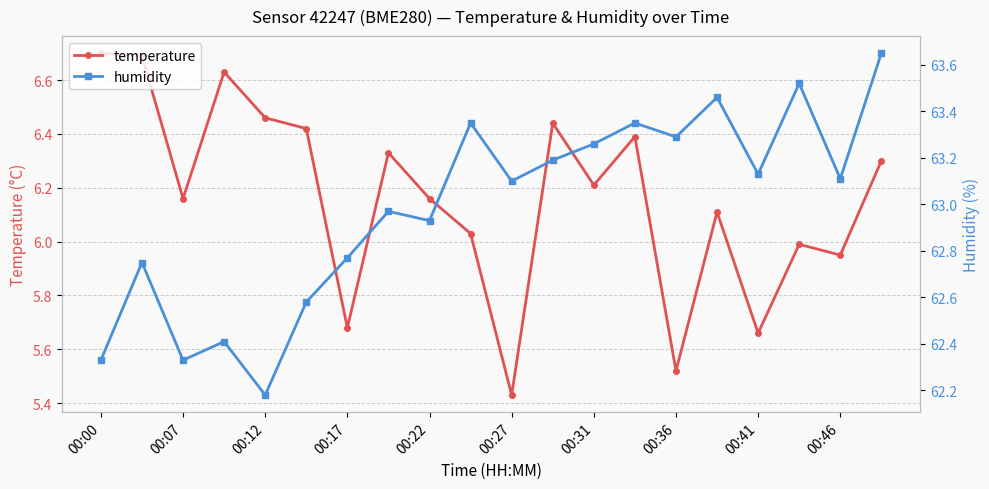

Which series has the largest total across all categories?

humidity